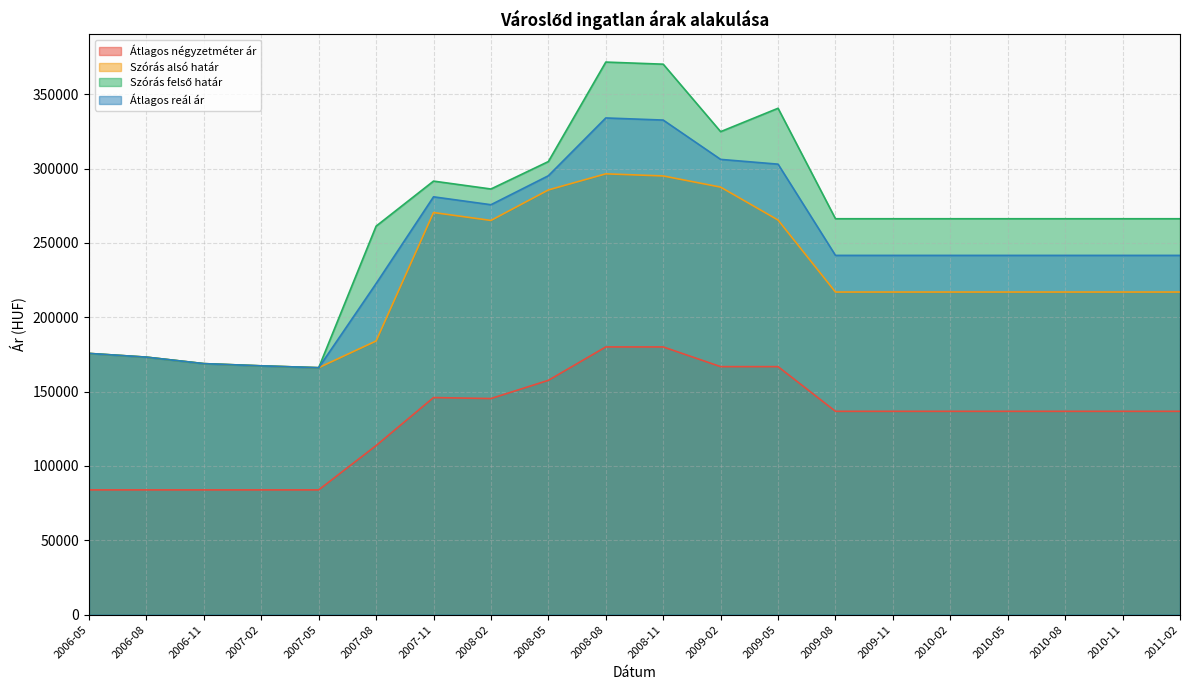

Where does the Átlagos reál ár series first go above 241656?

2007-11